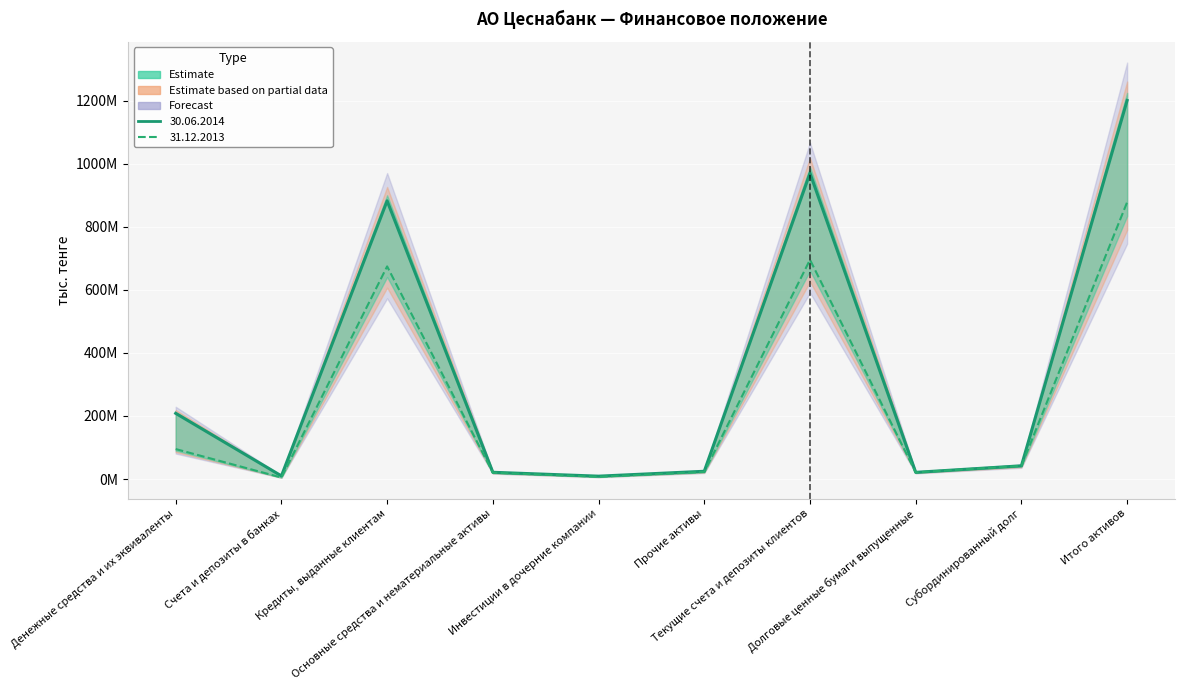

Which series changed the most between Денежные средства и их эквиваленты and Прочие активы?

30.06.2014